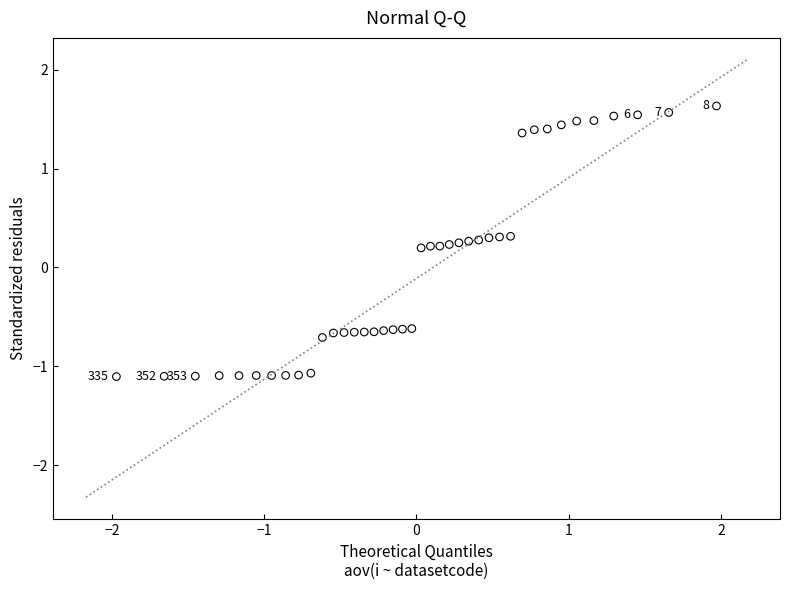

What is the range of X values (max minus min)?

3.9